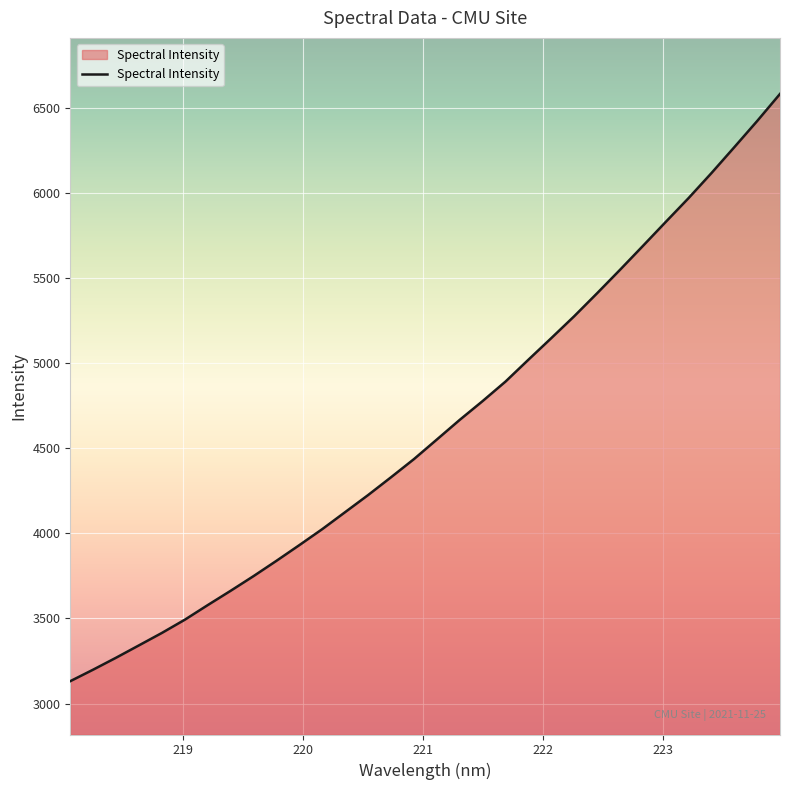

What is the greatest value displayed?

6580.6